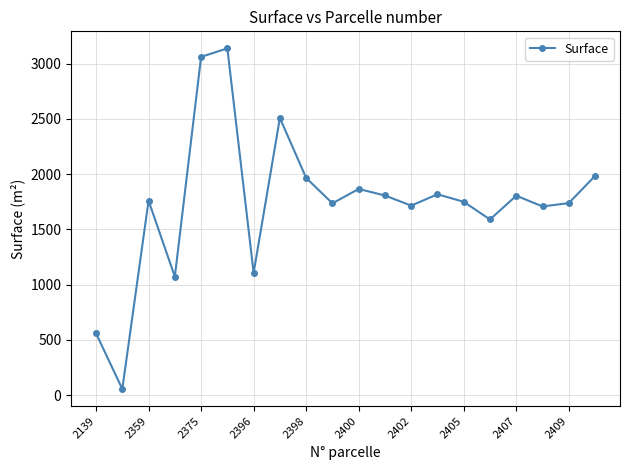

What is the value of the 14th point from the left?

1818